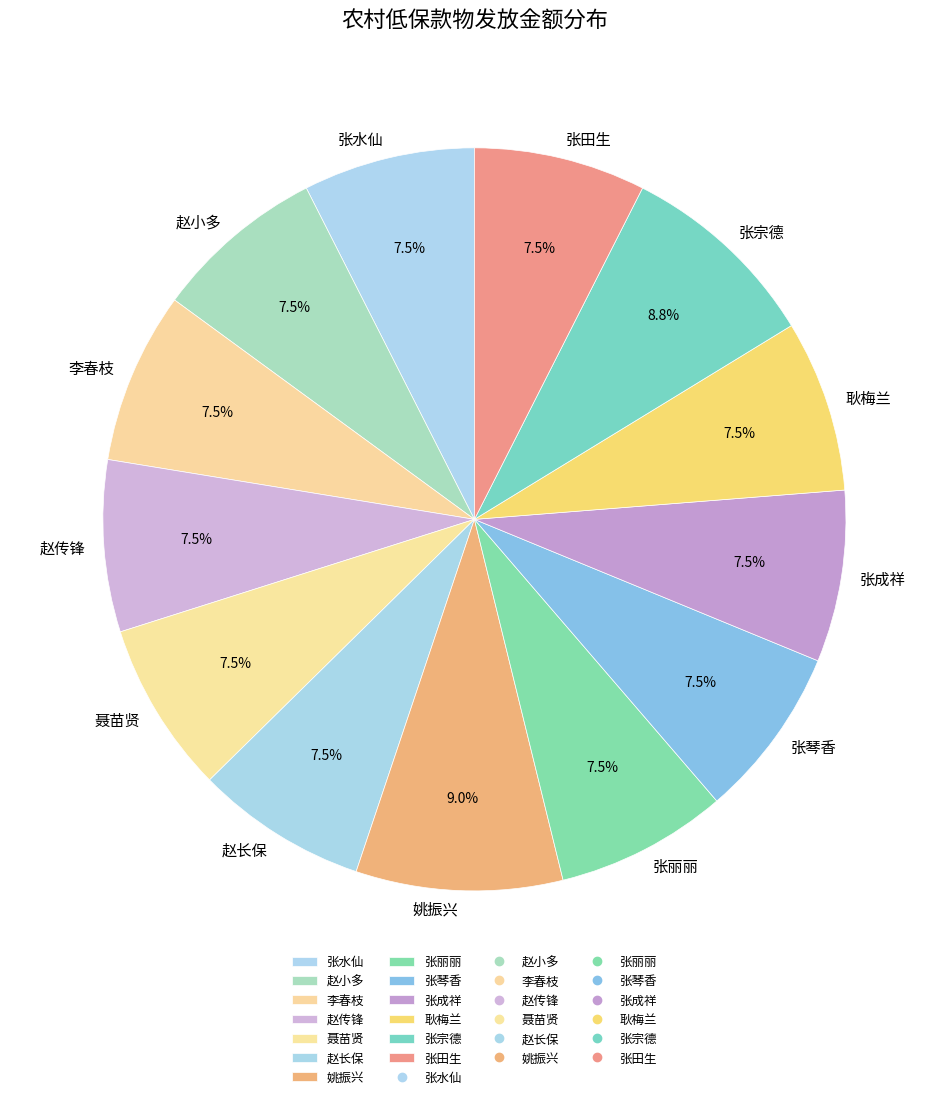

What percentage is NOT represented by 张宗德?

91.2%